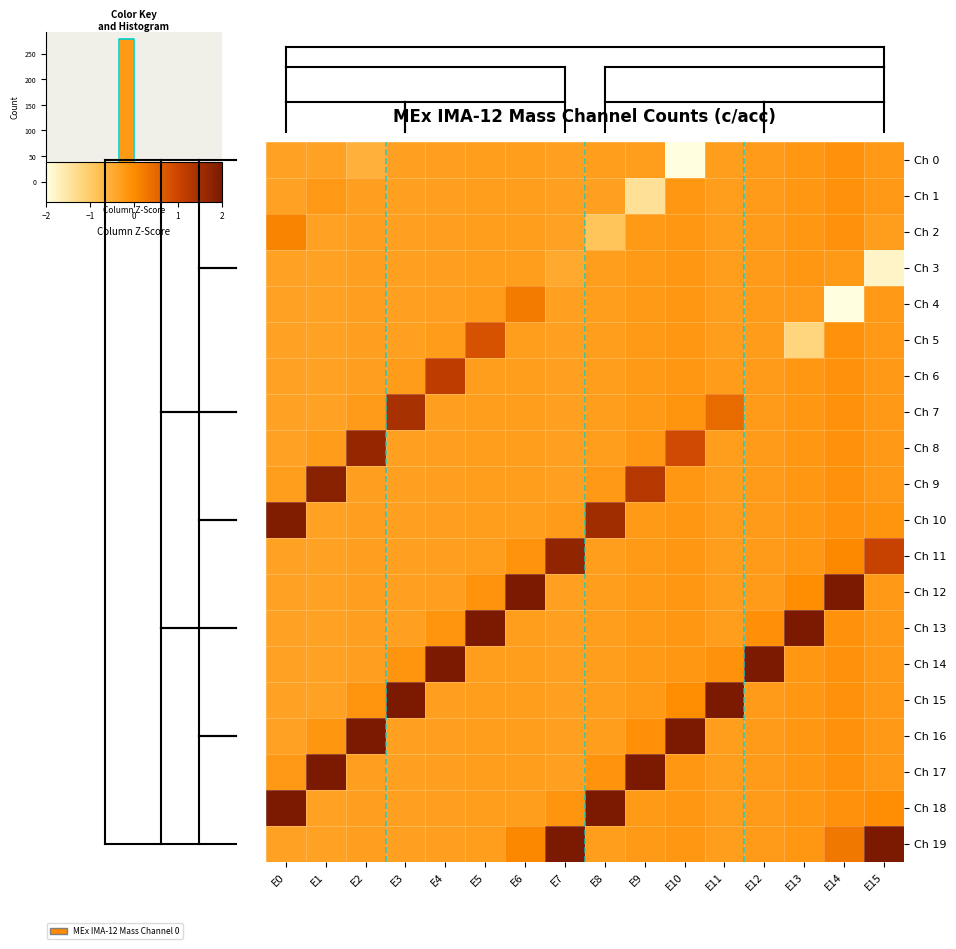

Reading left to right, transcribe all the data shown in this chart.

Ch 0: E0=-0.4	E1=-0.3	E2=-0.6	E3=-0.3	E4=-0.3	E5=-0.3	E6=-0.3	E7=-0.3	E8=-0.3	E9=-0.3	E10=-2.0	E11=-0.3	E12=-0.2	E13=-0.2	E14=-0.1	E15=-0.2
Ch 1: E0=-0.3	E1=-0.2	E2=-0.3	E3=-0.3	E4=-0.3	E5=-0.3	E6=-0.3	E7=-0.3	E8=-0.3	E9=-1.4	E10=-0.2	E11=-0.3	E12=-0.2	E13=-0.2	E14=-0.1	E15=-0.2
Ch 2: E0=0.1	E1=-0.3	E2=-0.3	E3=-0.3	E4=-0.3	E5=-0.3	E6=-0.3	E7=-0.3	E8=-0.9	E9=-0.2	E10=-0.2	E11=-0.3	E12=-0.2	E13=-0.2	E14=-0.1	E15=-0.3
Ch 3: E0=-0.4	E1=-0.3	E2=-0.3	E3=-0.3	E4=-0.3	E5=-0.3	E6=-0.3	E7=-0.5	E8=-0.3	E9=-0.2	E10=-0.2	E11=-0.3	E12=-0.2	E13=-0.2	E14=-0.2	E15=-1.8
Ch 4: E0=-0.4	E1=-0.3	E2=-0.3	E3=-0.3	E4=-0.3	E5=-0.3	E6=0.2	E7=-0.3	E8=-0.3	E9=-0.2	E10=-0.2	E11=-0.3	E12=-0.2	E13=-0.2	E14=-2.4	E15=-0.2
Ch 5: E0=-0.4	E1=-0.3	E2=-0.3	E3=-0.3	E4=-0.3	E5=0.8	E6=-0.3	E7=-0.3	E8=-0.3	E9=-0.2	E10=-0.2	E11=-0.3	E12=-0.3	E13=-1.2	E14=-0.1	E15=-0.2
Ch 6: E0=-0.4	E1=-0.3	E2=-0.3	E3=-0.3	E4=1.2	E5=-0.3	E6=-0.3	E7=-0.3	E8=-0.3	E9=-0.2	E10=-0.2	E11=-0.3	E12=-0.2	E13=-0.2	E14=-0.1	E15=-0.2
Ch 7: E0=-0.4	E1=-0.3	E2=-0.2	E3=1.5	E4=-0.3	E5=-0.3	E6=-0.3	E7=-0.3	E8=-0.3	E9=-0.2	E10=-0.1	E11=0.4	E12=-0.2	E13=-0.2	E14=-0.1	E15=-0.2
Ch 8: E0=-0.4	E1=-0.3	E2=1.7	E3=-0.3	E4=-0.3	E5=-0.3	E6=-0.3	E7=-0.3	E8=-0.3	E9=-0.2	E10=0.9	E11=-0.3	E12=-0.2	E13=-0.2	E14=-0.1	E15=-0.2
Ch 9: E0=-0.3	E1=1.8	E2=-0.3	E3=-0.3	E4=-0.3	E5=-0.3	E6=-0.3	E7=-0.3	E8=-0.2	E9=1.3	E10=-0.2	E11=-0.3	E12=-0.2	E13=-0.2	E14=-0.1	E15=-0.2
Ch 10: E0=1.9	E1=-0.3	E2=-0.3	E3=-0.3	E4=-0.3	E5=-0.3	E6=-0.3	E7=-0.2	E8=1.5	E9=-0.2	E10=-0.2	E11=-0.3	E12=-0.2	E13=-0.2	E14=-0.1	E15=-0.2
Ch 11: E0=-0.4	E1=-0.3	E2=-0.3	E3=-0.3	E4=-0.3	E5=-0.3	E6=-0.1	E7=1.7	E8=-0.3	E9=-0.2	E10=-0.2	E11=-0.3	E12=-0.2	E13=-0.2	E14=0.0	E15=1.0
Ch 12: E0=-0.4	E1=-0.3	E2=-0.3	E3=-0.3	E4=-0.3	E5=-0.1	E6=4.3	E7=-0.3	E8=-0.3	E9=-0.2	E10=-0.2	E11=-0.3	E12=-0.2	E13=-0.0	E14=3.7	E15=-0.2
Ch 13: E0=-0.4	E1=-0.3	E2=-0.3	E3=-0.3	E4=-0.1	E5=4.2	E6=-0.3	E7=-0.3	E8=-0.3	E9=-0.2	E10=-0.2	E11=-0.3	E12=-0.1	E13=4.2	E14=-0.1	E15=-0.2
Ch 14: E0=-0.4	E1=-0.3	E2=-0.3	E3=-0.1	E4=4.1	E5=-0.3	E6=-0.3	E7=-0.3	E8=-0.3	E9=-0.2	E10=-0.2	E11=-0.1	E12=4.4	E13=-0.2	E14=-0.1	E15=-0.2
Ch 15: E0=-0.4	E1=-0.3	E2=-0.1	E3=4.0	E4=-0.3	E5=-0.3	E6=-0.3	E7=-0.3	E8=-0.3	E9=-0.2	E10=-0.0	E11=4.3	E12=-0.2	E13=-0.2	E14=-0.1	E15=-0.2
Ch 16: E0=-0.4	E1=-0.2	E2=3.9	E3=-0.3	E4=-0.3	E5=-0.3	E6=-0.3	E7=-0.3	E8=-0.3	E9=-0.1	E10=3.8	E11=-0.3	E12=-0.2	E13=-0.2	E14=-0.1	E15=-0.2
Ch 17: E0=-0.2	E1=3.9	E2=-0.3	E3=-0.3	E4=-0.3	E5=-0.3	E6=-0.3	E7=-0.3	E8=-0.1	E9=3.9	E10=-0.2	E11=-0.3	E12=-0.2	E13=-0.2	E14=-0.1	E15=-0.2
Ch 18: E0=3.8	E1=-0.3	E2=-0.3	E3=-0.3	E4=-0.3	E5=-0.3	E6=-0.3	E7=-0.2	E8=3.9	E9=-0.2	E10=-0.2	E11=-0.3	E12=-0.2	E13=-0.2	E14=-0.1	E15=-0.0
Ch 19: E0=-0.4	E1=-0.3	E2=-0.3	E3=-0.3	E4=-0.3	E5=-0.3	E6=0.1	E7=3.9	E8=-0.3	E9=-0.2	E10=-0.2	E11=-0.3	E12=-0.2	E13=-0.2	E14=0.3	E15=3.9